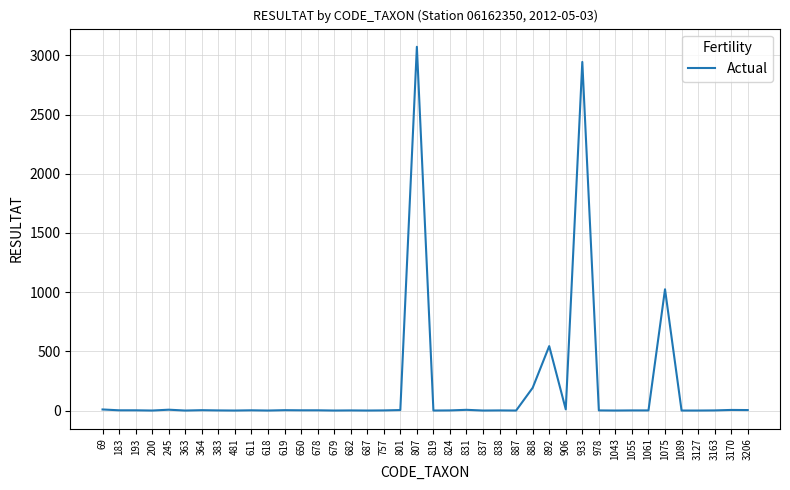

At which label is the value closest to 1536?

1075